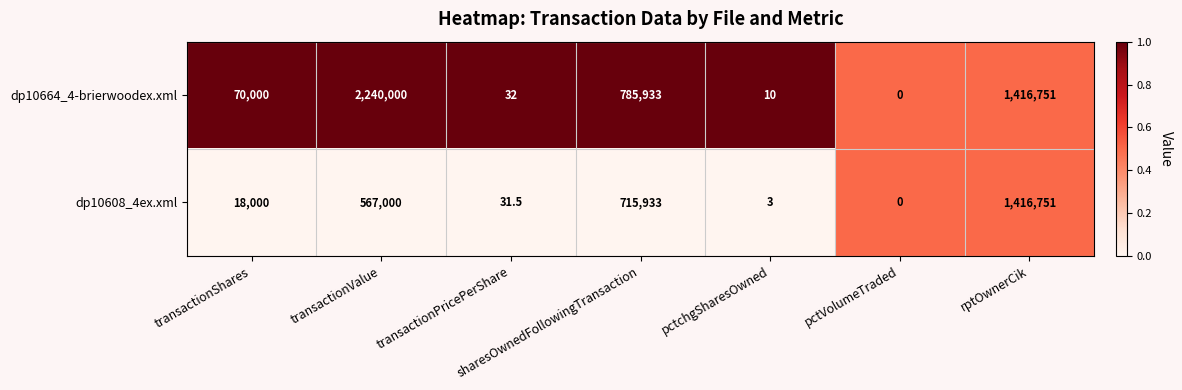

Rank the series by their maximum value, from lowest to highest.

dp10608_4ex.xml, dp10664_4-brierwoodex.xml